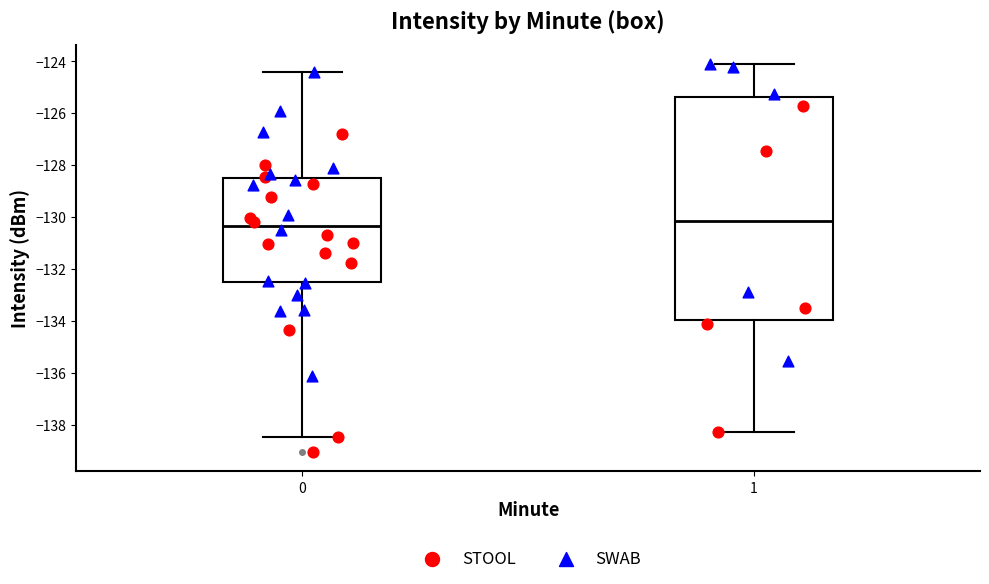

Comparing the boxes themselves (not the whiskers), which one is the tallest?

1